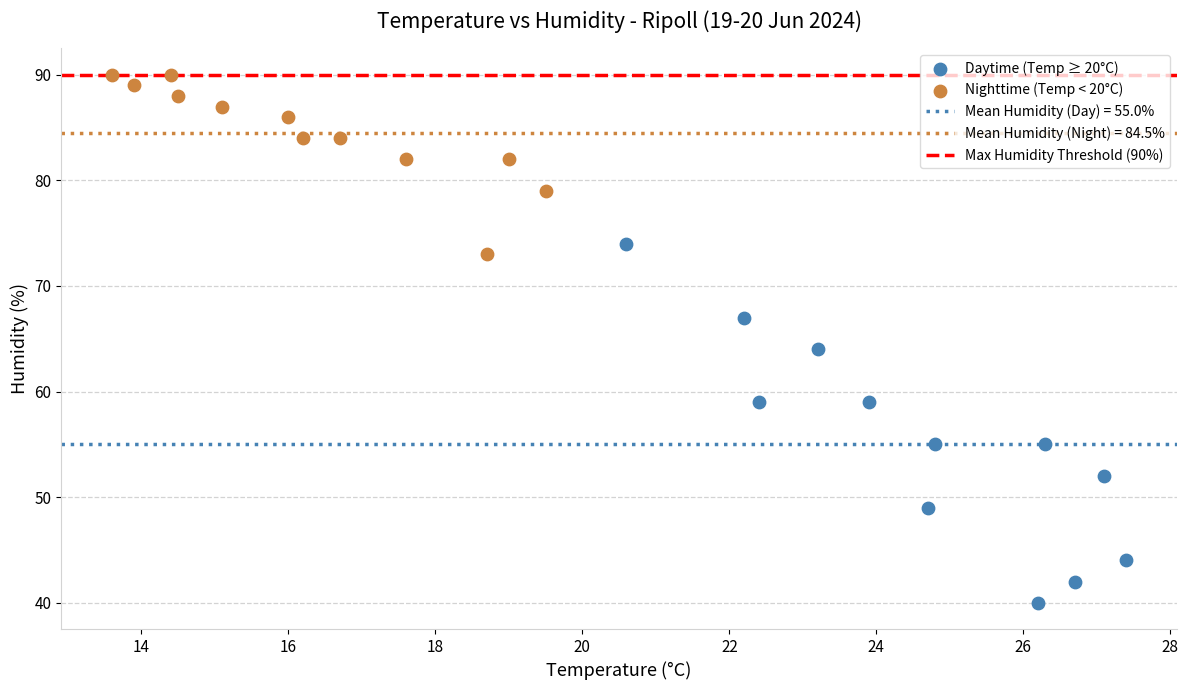

Which series reaches the minimum Y coordinate?

Daytime (Temp ≥ 20°C)